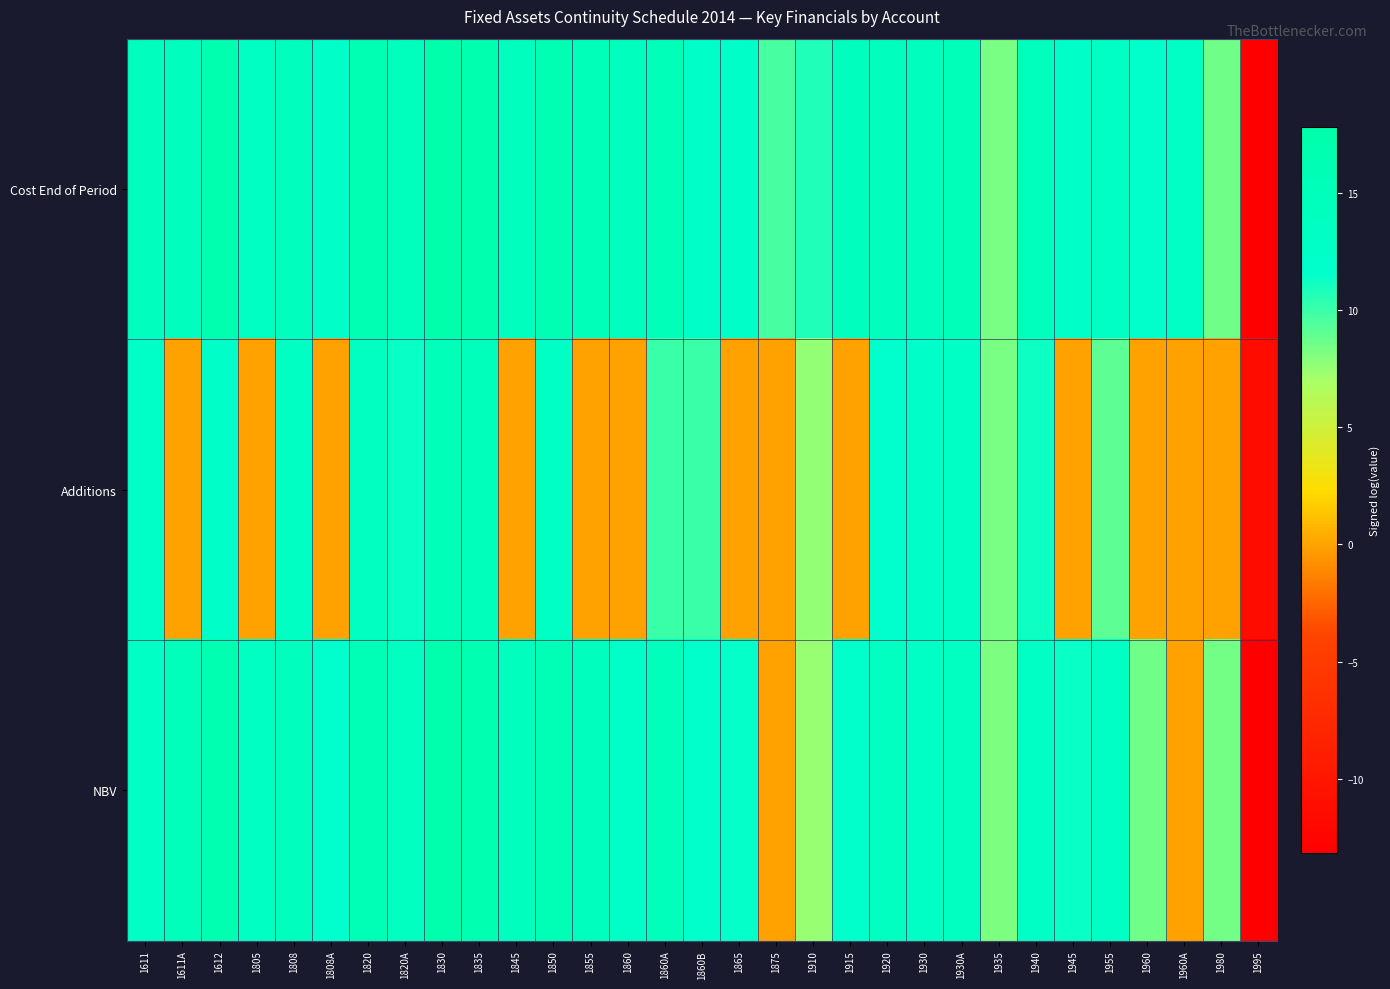

Which has a higher value, 1930A or 1940?

1930A